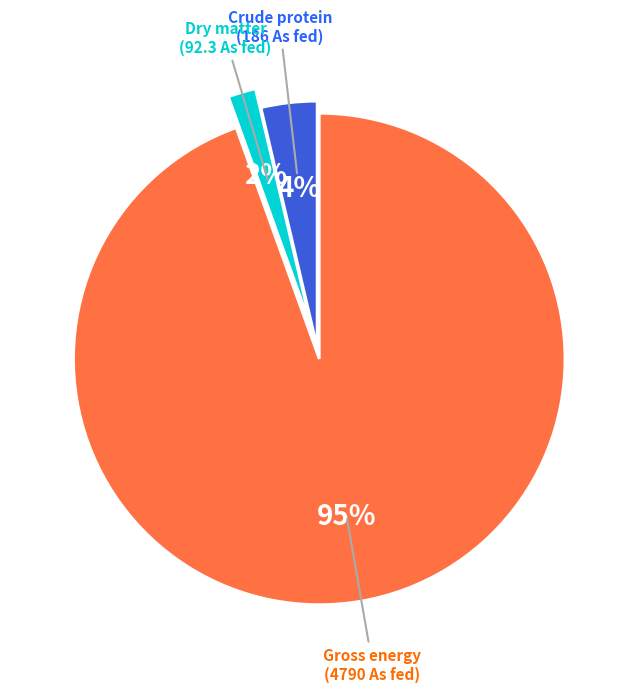

Is there any slice that represents more than half of the pie?

Yes